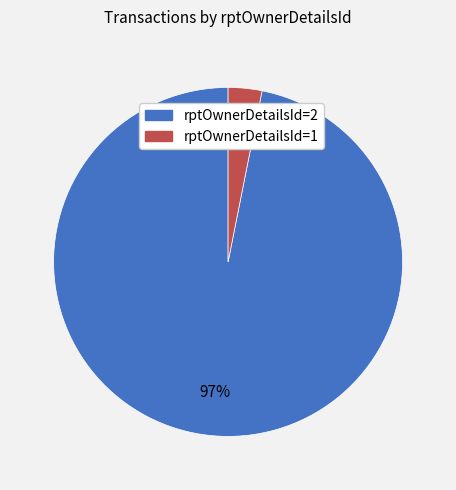

Between rptOwnerDetailsId=2 and rptOwnerDetailsId=1, which is larger?

rptOwnerDetailsId=2